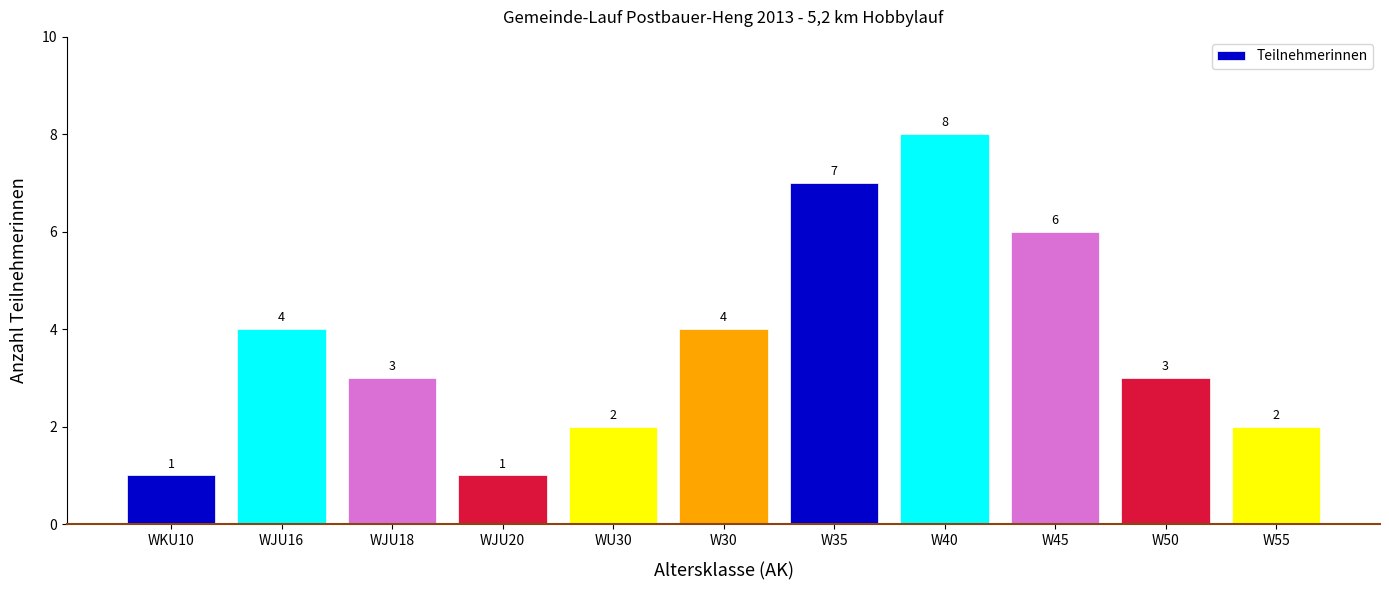

Count the number of data series in this chart.

1